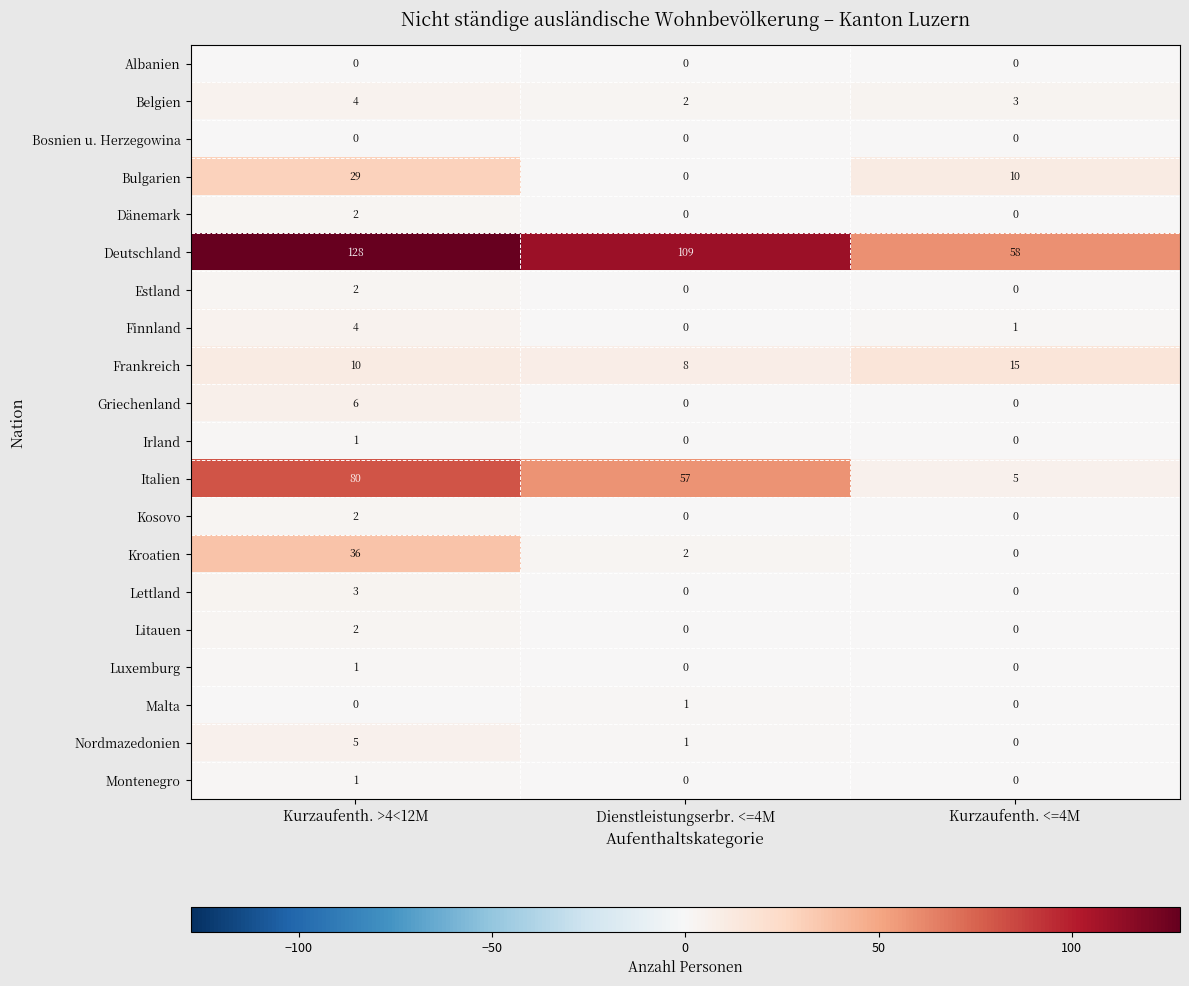

At which category does the chart reach its peak across all series?

Kurzaufenth. >4<12M